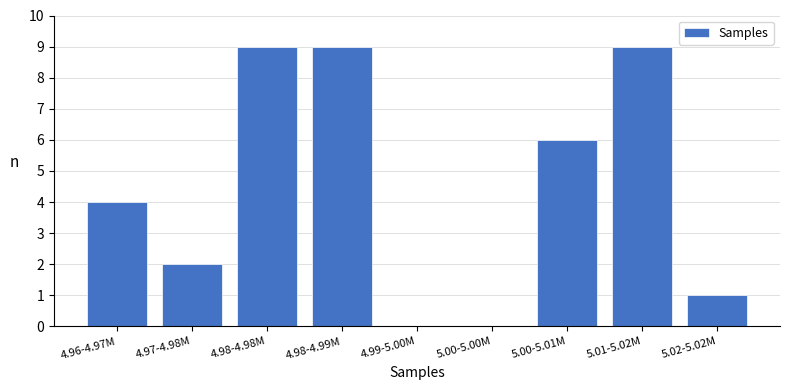

Reading left to right, list all the values displayed in this chart.

4.96-4.97M=4	4.97-4.98M=2	4.98-4.98M=9	4.98-4.99M=9	4.99-5.00M=0	5.00-5.00M=0	5.00-5.01M=6	5.01-5.02M=9	5.02-5.02M=1